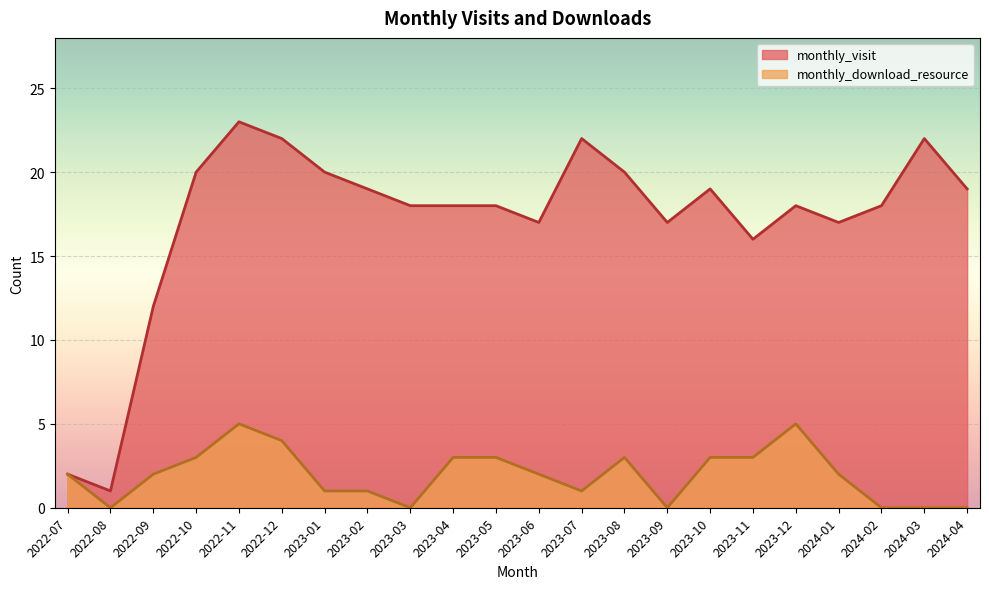

How many data points in monthly_visit are less than 18?

7